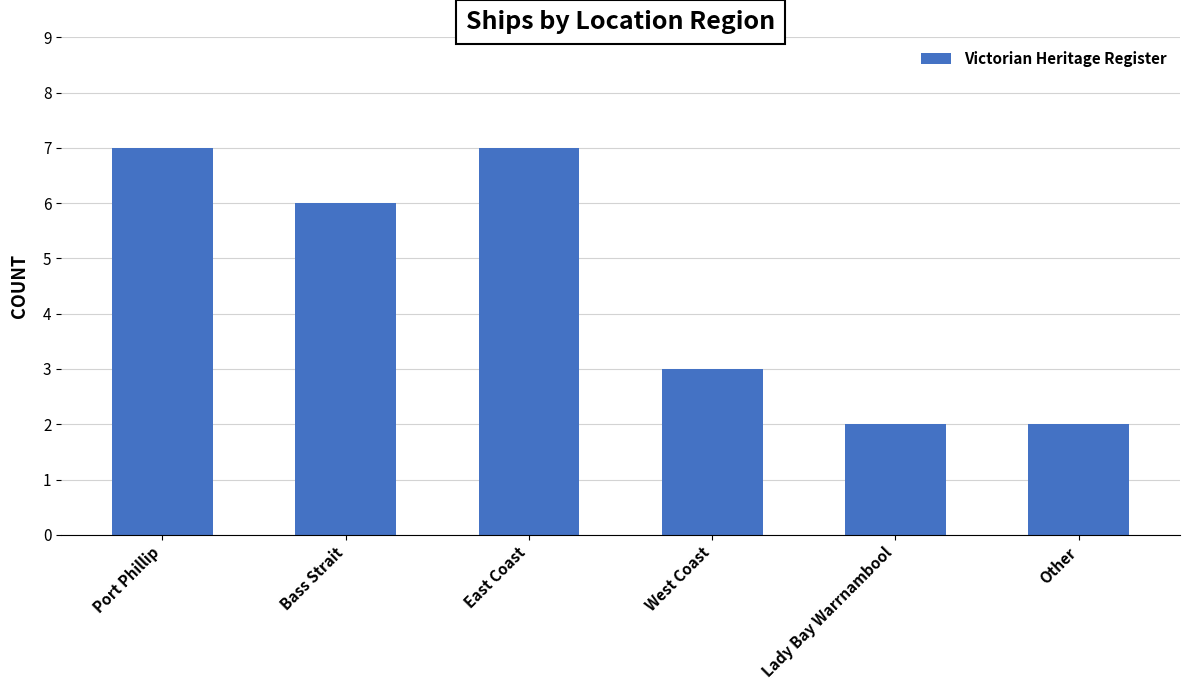

What is the maximum value shown in the chart?

7